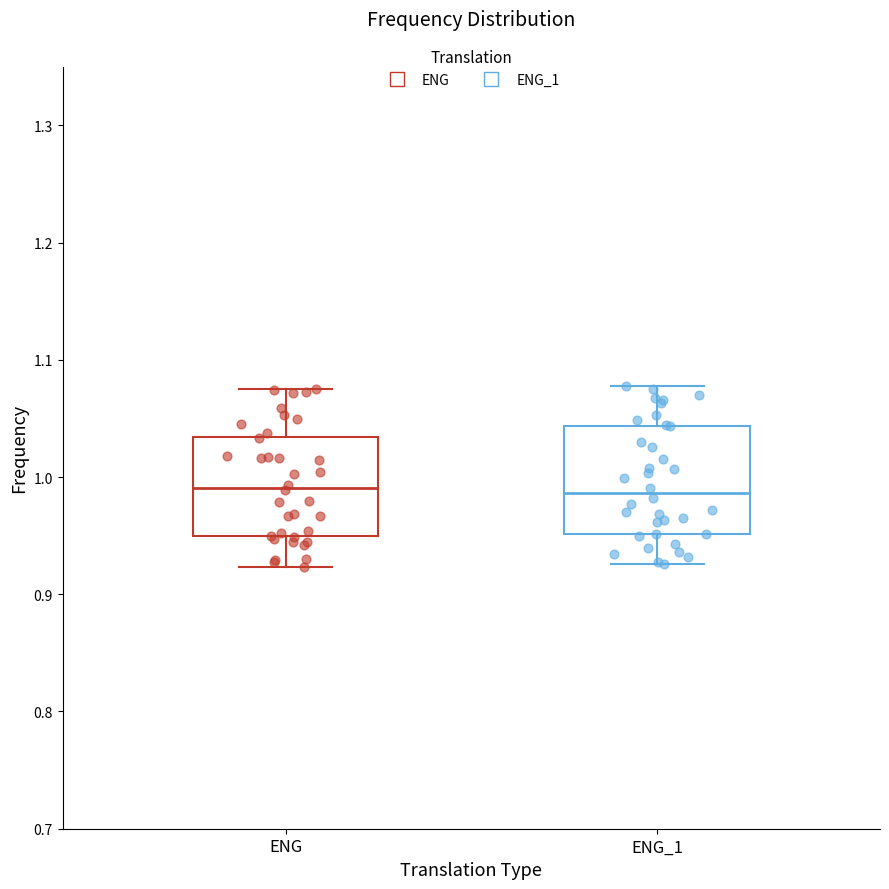

Reading left to right, transcribe this box plot: for each box, give where its median line is, the range the box spans, and where its two whiskers end, as read against the y-axis. The values are not printed on the chart, so give them approximately, as read against the axis.

ENG: median 0.99, box 0.95 to 1.03, whiskers 0.92 to 1.08
ENG_1: median 0.99, box 0.95 to 1.04, whiskers 0.93 to 1.08